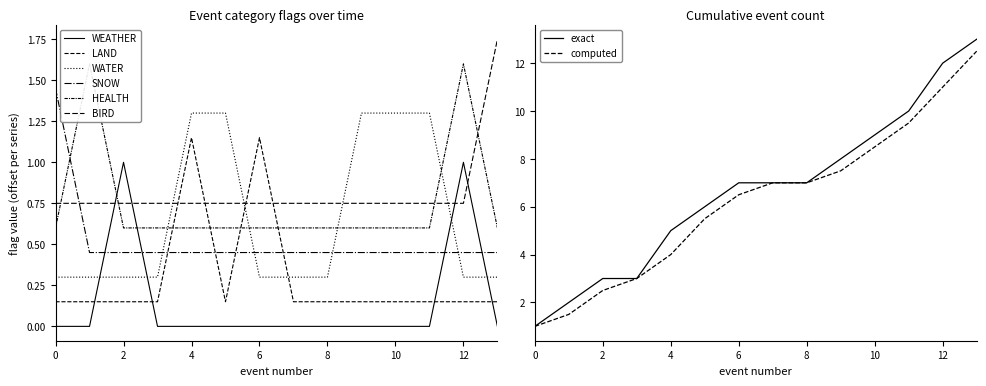

Reading left to right, list all the values displayed in this chart.

WEATHER: 0.0	0.0	1.0	0.0	0.0	0.0	0.0	0.0	0.0	0.0	0.0	0.0	1.0	0.0
LAND: 0.1	0.1	0.1	0.1	1.1	0.1	1.1	0.1	0.1	0.1	0.1	0.1	0.1	0.1
WATER: 0.3	0.3	0.3	0.3	1.3	1.3	0.3	0.3	0.3	1.3	1.3	1.3	0.3	0.3
SNOW: 1.4	0.4	0.4	0.4	0.4	0.4	0.4	0.4	0.4	0.4	0.4	0.4	0.4	0.4
HEALTH: 0.6	1.6	0.6	0.6	0.6	0.6	0.6	0.6	0.6	0.6	0.6	0.6	1.6	0.6
BIRD: 0.8	0.8	0.8	0.8	0.8	0.8	0.8	0.8	0.8	0.8	0.8	0.8	0.8	1.8